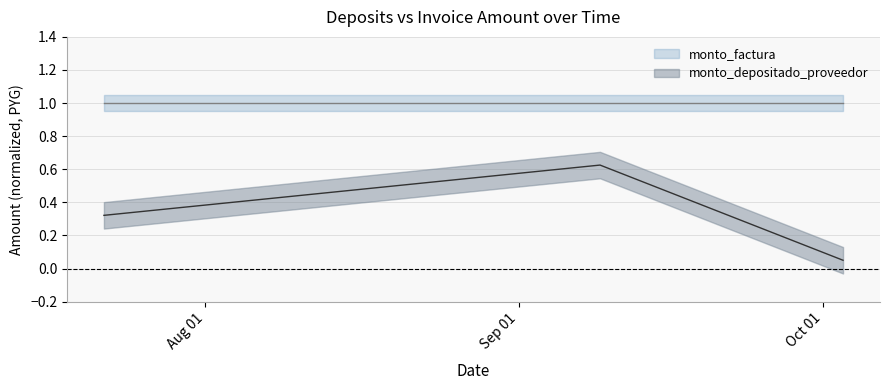

Between 2013-09-09 and 2013-10-03, which is larger?

2013-09-09